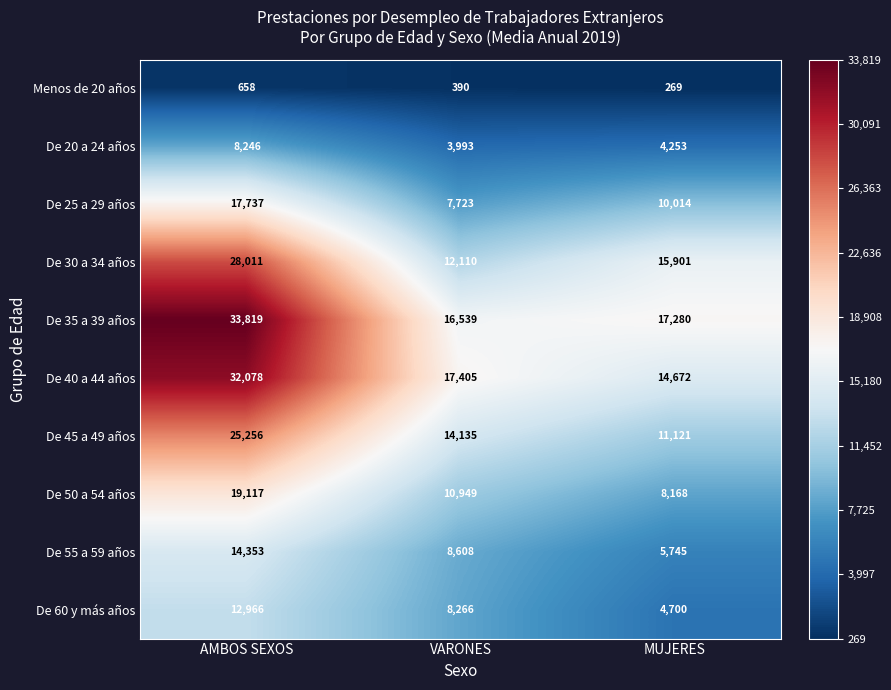

Rank the series at MUJERES from lowest to highest value.

Menos de 20 años, De 20 a 24 años, De 60 y más años, De 55 a 59 años, De 50 a 54 años, De 25 a 29 años, De 45 a 49 años, De 40 a 44 años, De 30 a 34 años, De 35 a 39 años